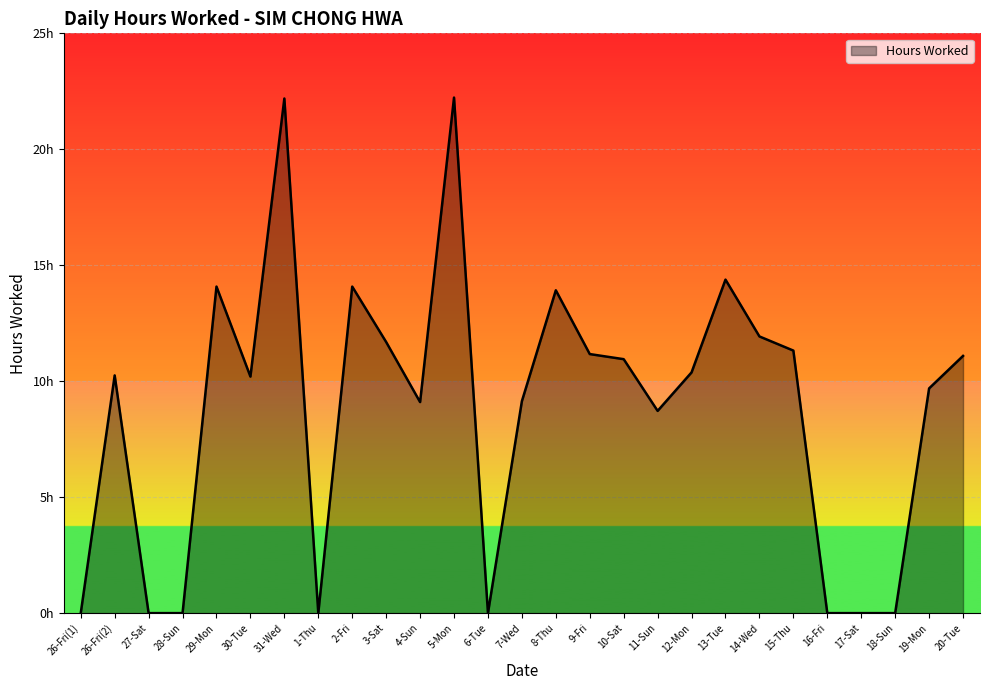

What is the maximum value shown in the chart?

22.2